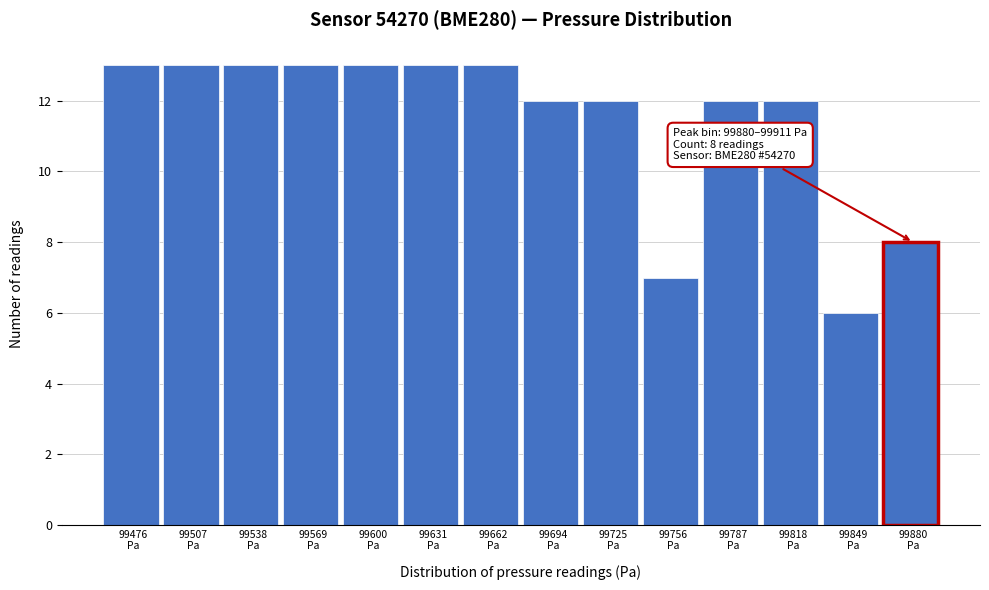

Reading left to right, what are all the values shown in this chart?

13	13	13	13	13	13	13	12	12	7	12	12	6	8